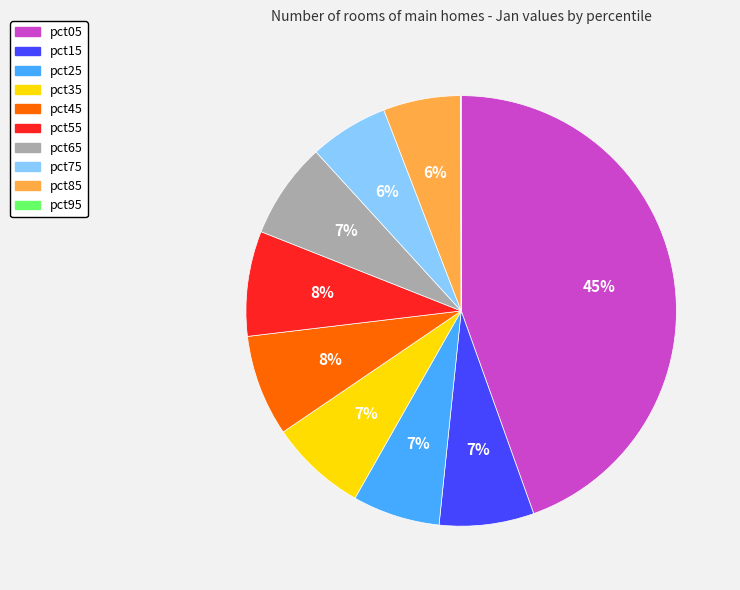

Is pct05 the majority of the pie?

No